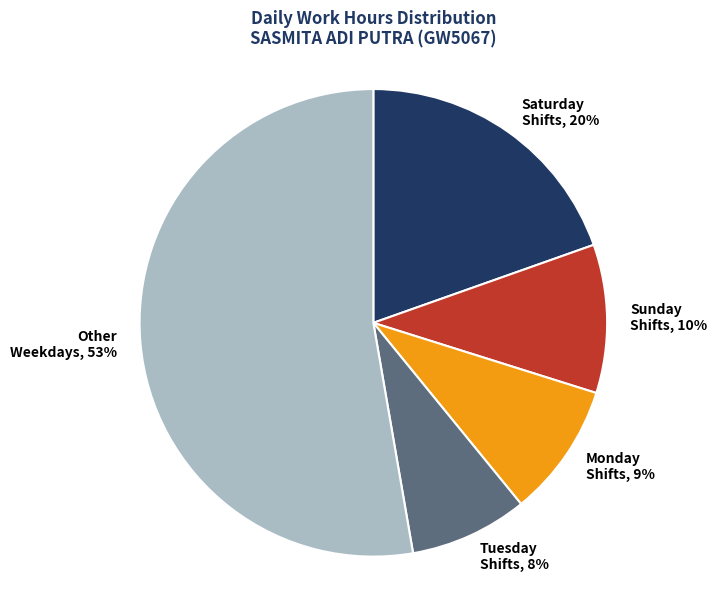

Rank the categories by value from highest to lowest.

Other Weekdays, Saturday Shifts, Sunday Shifts, Monday Shifts, Tuesday Shifts